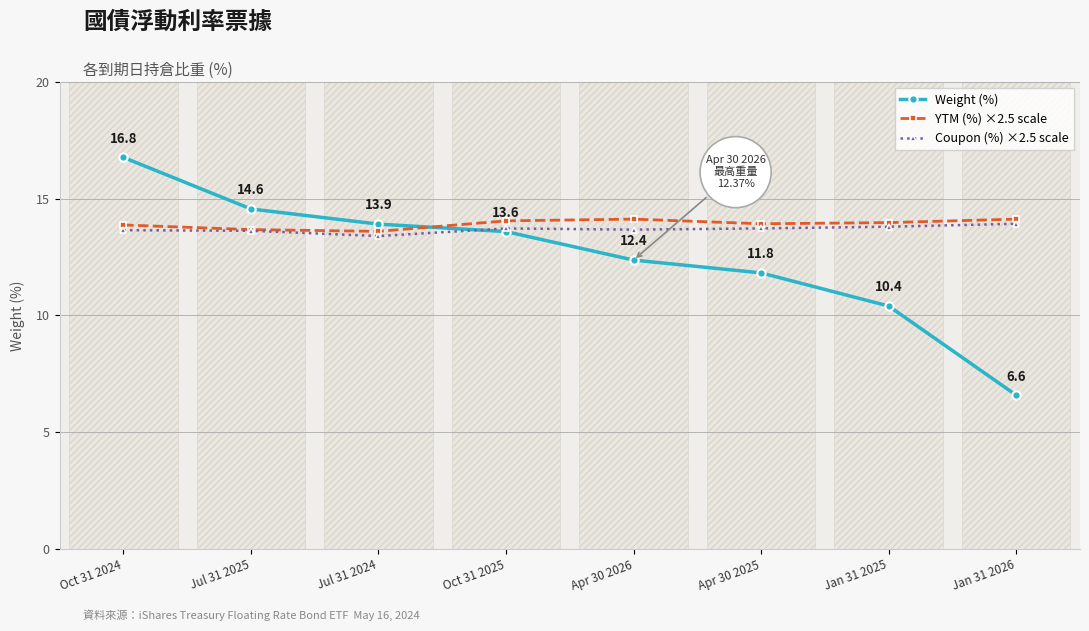

What is the label of the 4th bar from the left?

Oct 31 2025